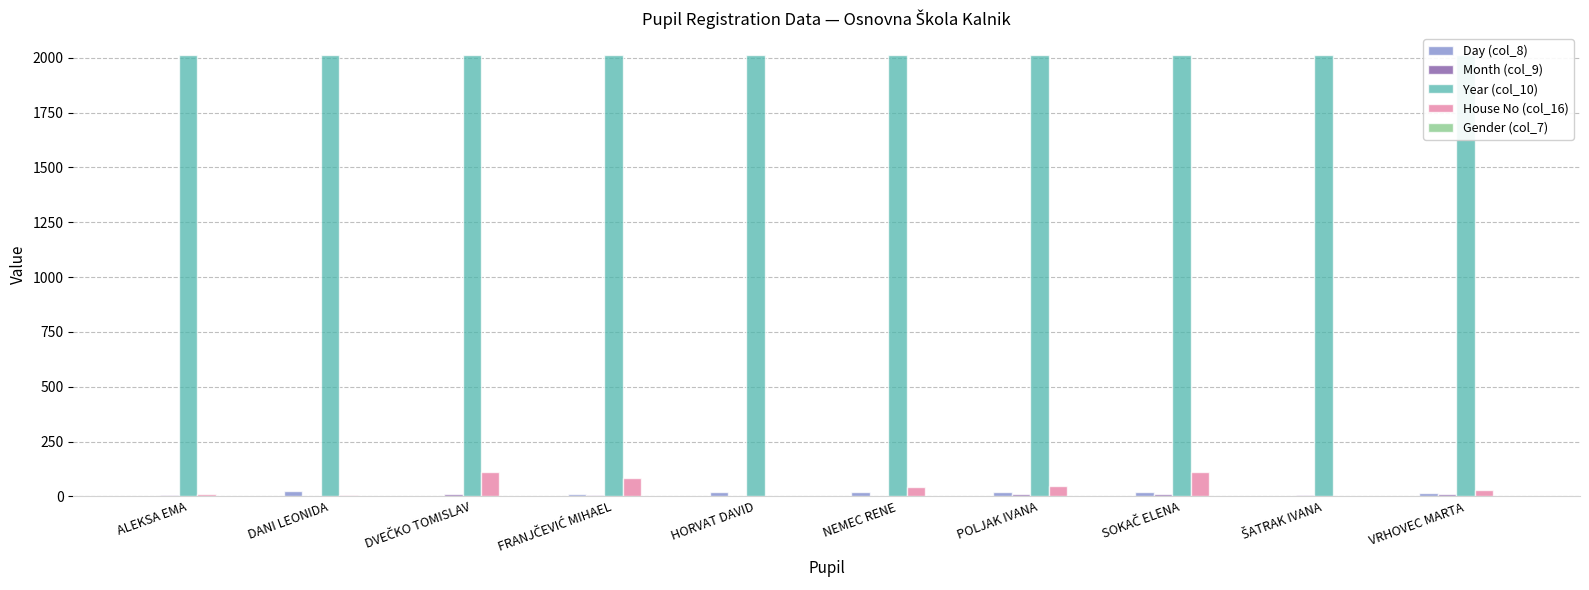

Reading right to left, list all the values displayed in this chart.

Day (col_8): 15	2	18	18	22	18	10	1	23	3
Month (col_9): 11	7	10	11	1	2	6	10	1	6
Year (col_10): 2011	2011	2011	2011	2012	2012	2011	2011	2011	2011
House No (col_16): 28	2	109	49	41	1	85	111	4	11
Gender (col_7): 2	2	2	2	1	1	1	1	2	2